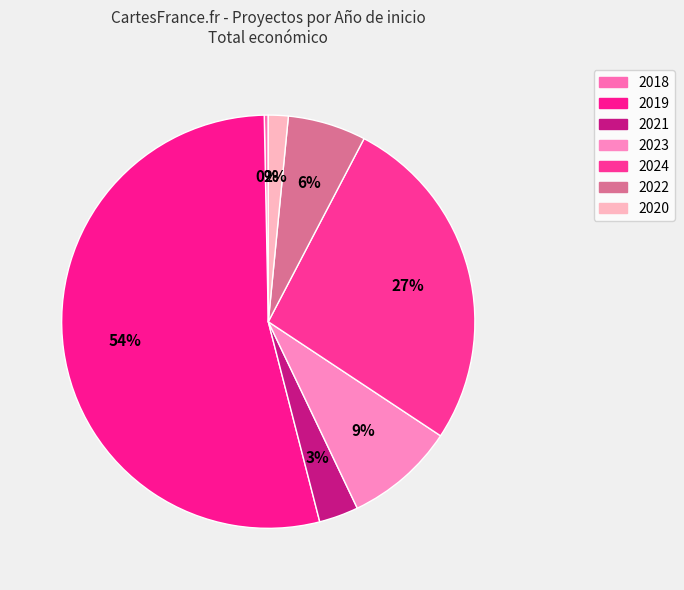

Rank the categories by value from highest to lowest.

2019, 2024, 2023, 2022, 2021, 2020, 2018